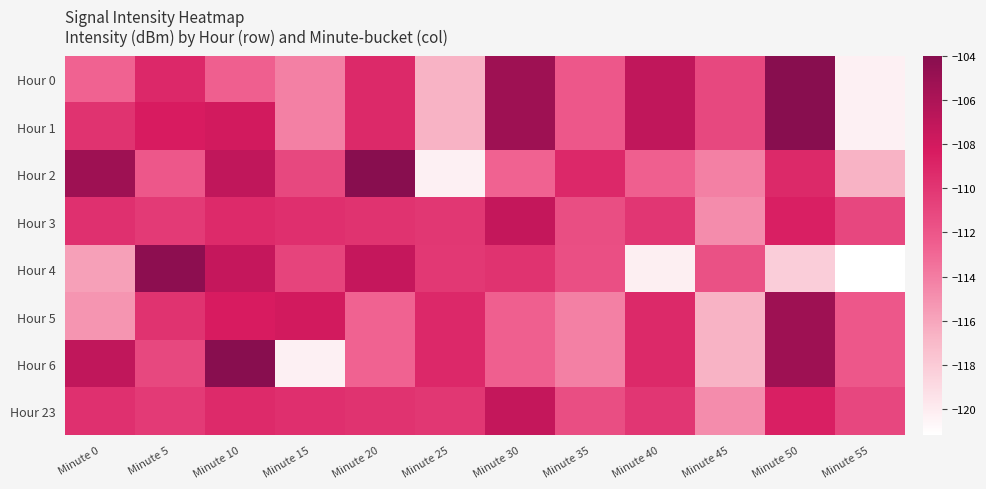

Reading left to right, transcribe all the data shown in this chart.

Hour 0: Minute 0=-112.7	Minute 5=-109.1	Minute 10=-112.5	Minute 15=-114.2	Minute 20=-109.2	Minute 25=-116.7	Minute 30=-105.2	Minute 35=-112.1	Minute 40=-107.1	Minute 45=-111.1	Minute 50=-104.0	Minute 55=-120.3
Hour 1: Minute 0=-109.8	Minute 5=-108.3	Minute 10=-108.0	Minute 15=-114.2	Minute 20=-109.2	Minute 25=-116.7	Minute 30=-105.2	Minute 35=-112.1	Minute 40=-107.1	Minute 45=-111.1	Minute 50=-104.0	Minute 55=-120.3
Hour 2: Minute 0=-105.2	Minute 5=-112.1	Minute 10=-107.1	Minute 15=-111.1	Minute 20=-104.0	Minute 25=-120.3	Minute 30=-112.7	Minute 35=-109.1	Minute 40=-112.5	Minute 45=-114.2	Minute 50=-109.2	Minute 55=-116.7
Hour 3: Minute 0=-109.6	Minute 5=-110.3	Minute 10=-109.3	Minute 15=-109.6	Minute 20=-109.8	Minute 25=-110.1	Minute 30=-107.2	Minute 35=-111.5	Minute 40=-110.0	Minute 45=-114.8	Minute 50=-108.6	Minute 55=-111.1
Hour 4: Minute 0=-115.7	Minute 5=-104.3	Minute 10=-107.3	Minute 15=-110.8	Minute 20=-107.3	Minute 25=-110.2	Minute 30=-109.8	Minute 35=-111.6	Minute 40=-120.3	Minute 45=-111.7	Minute 50=-118.2	Minute 55=-121.2
Hour 5: Minute 0=-115.2	Minute 5=-109.8	Minute 10=-108.3	Minute 15=-108.0	Minute 20=-112.7	Minute 25=-109.1	Minute 30=-112.5	Minute 35=-114.2	Minute 40=-109.2	Minute 45=-116.7	Minute 50=-105.2	Minute 55=-112.1
Hour 6: Minute 0=-107.1	Minute 5=-111.1	Minute 10=-104.0	Minute 15=-120.3	Minute 20=-112.7	Minute 25=-109.1	Minute 30=-112.5	Minute 35=-114.2	Minute 40=-109.2	Minute 45=-116.7	Minute 50=-105.2	Minute 55=-112.1
Hour 23: Minute 0=-109.6	Minute 5=-110.3	Minute 10=-109.3	Minute 15=-109.6	Minute 20=-109.8	Minute 25=-110.1	Minute 30=-107.2	Minute 35=-111.5	Minute 40=-110.0	Minute 45=-114.8	Minute 50=-108.6	Minute 55=-111.1